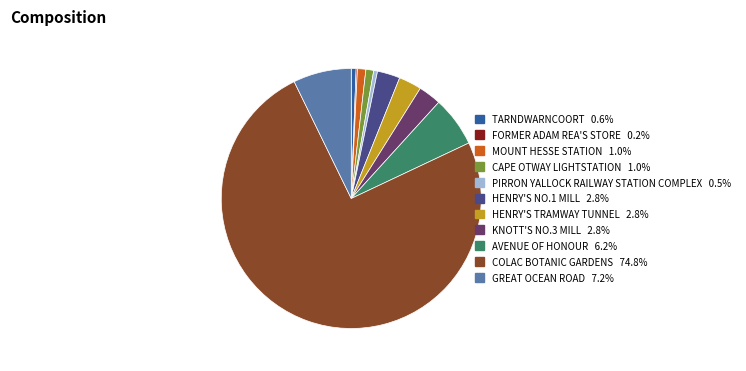

Is the sum of TARNDWARNCOORT and HENRY'S NO.1 MILL greater than half?

No